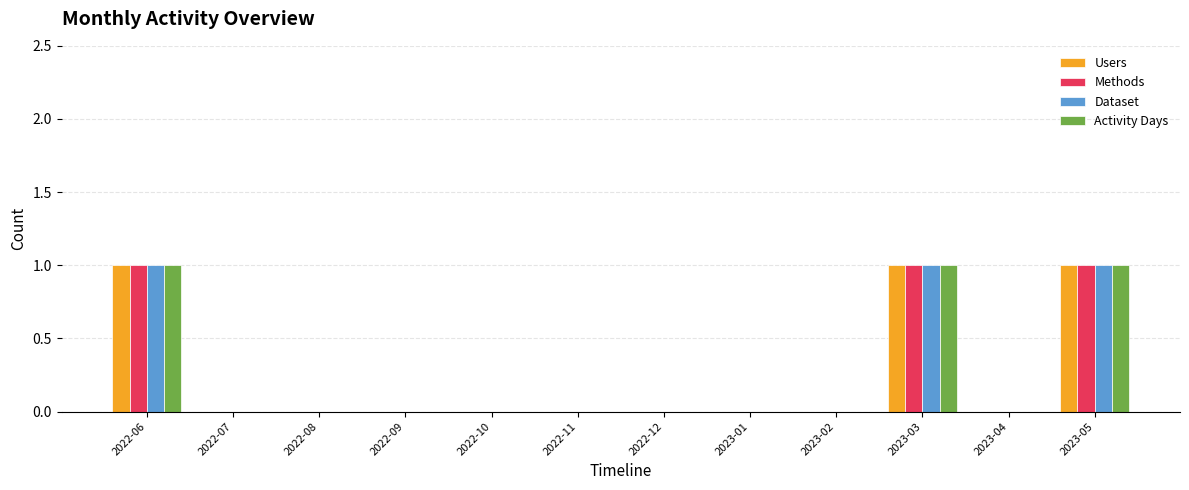

Is the value of Activity Days at 2022-12 greater than the value of Methods at 2022-06?

No